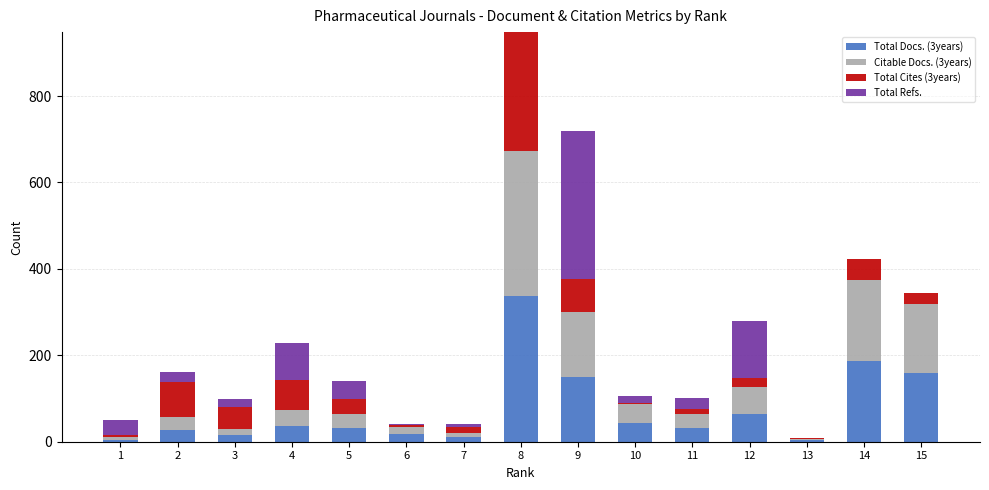

At which category is the sum across all series the highest?

8